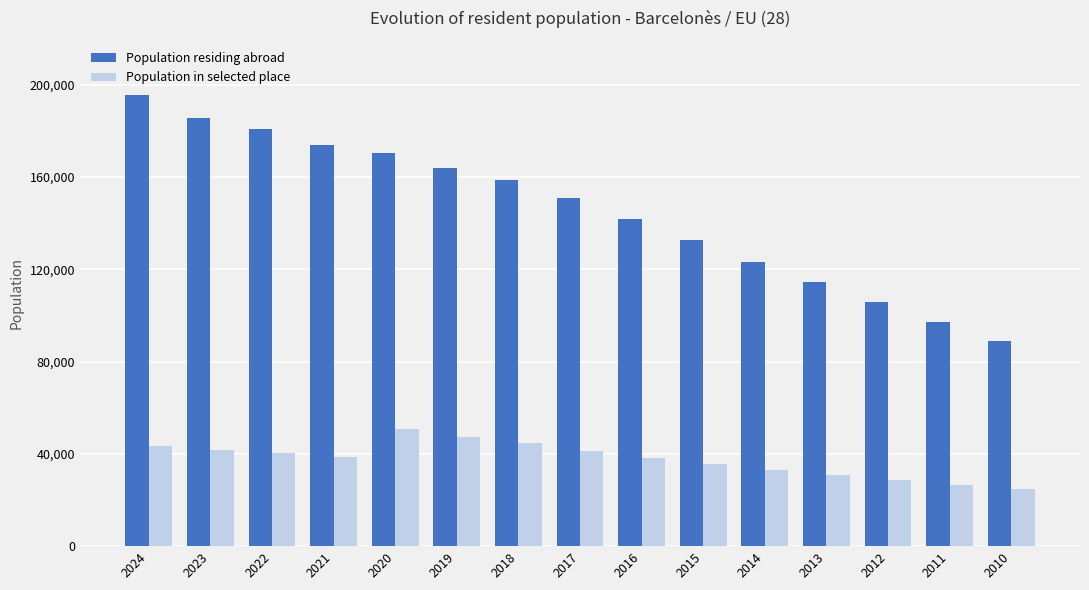

What is the difference between the second highest and second lowest values in the Population in selected place series?

20938